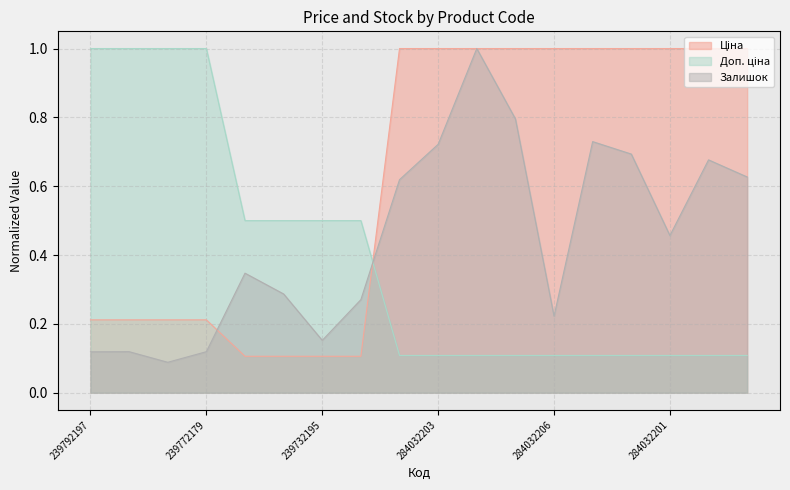

At which label does Залишок reach its minimum?

239772195